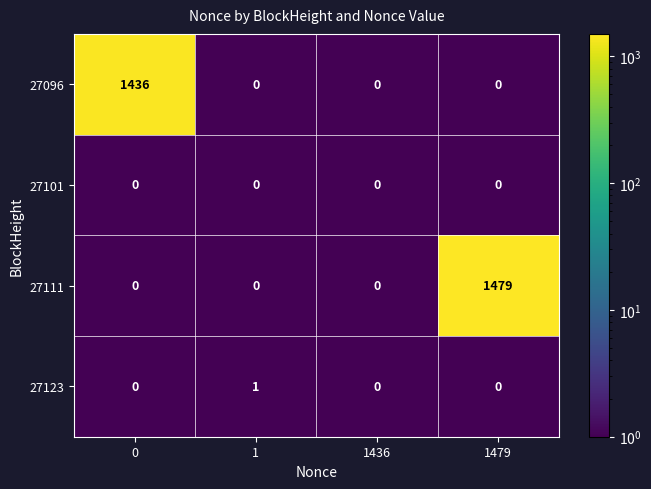

Which series has the widest spread of values?

27111